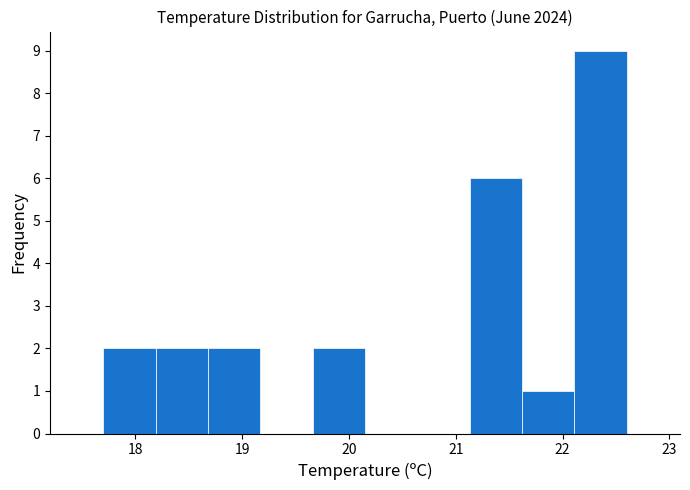

Reading left to right, list every bar in this chart as the range it spans on the x-axis followed by its height. Neither the bar edges nor the heights are printed on the chart, so give them approximately, as read against the axes.

17.70 to 18.19: 2
18.19 to 18.68: 2
18.68 to 19.17: 2
19.17 to 19.66: 0
19.66 to 20.15: 2
20.15 to 20.64: 0
20.64 to 21.13: 0
21.13 to 21.62: 6
21.62 to 22.11: 1
22.11 to 22.60: 9